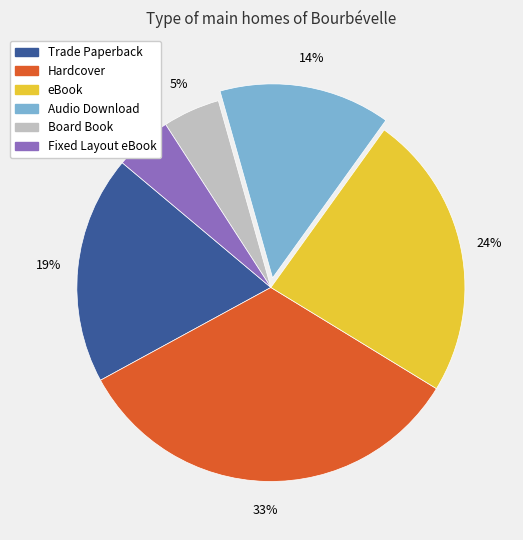

How many segments does this pie chart have?

6